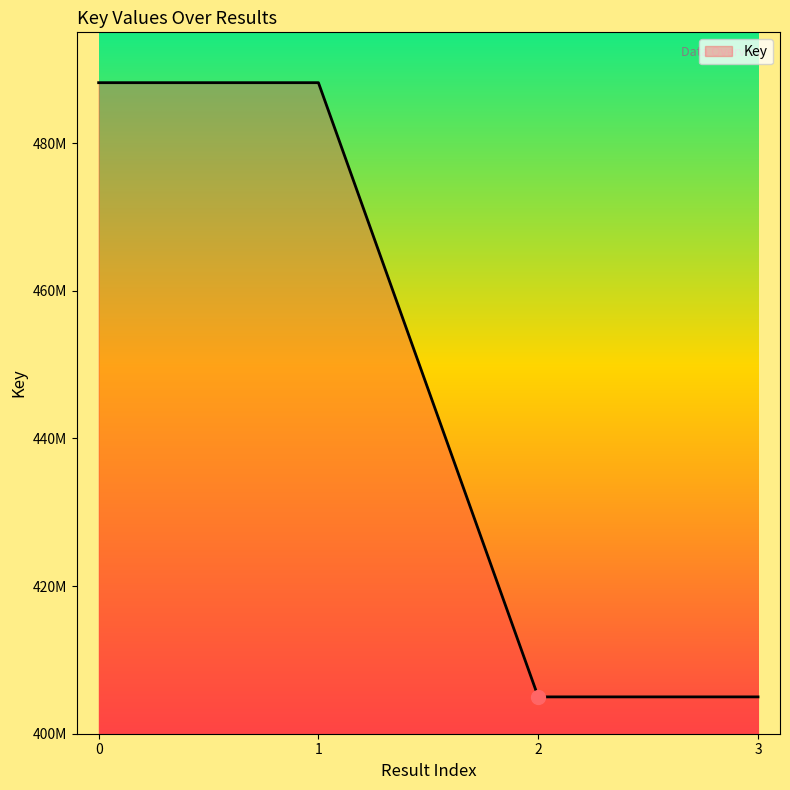

Does the chart display data point markers on the line(s)?

No